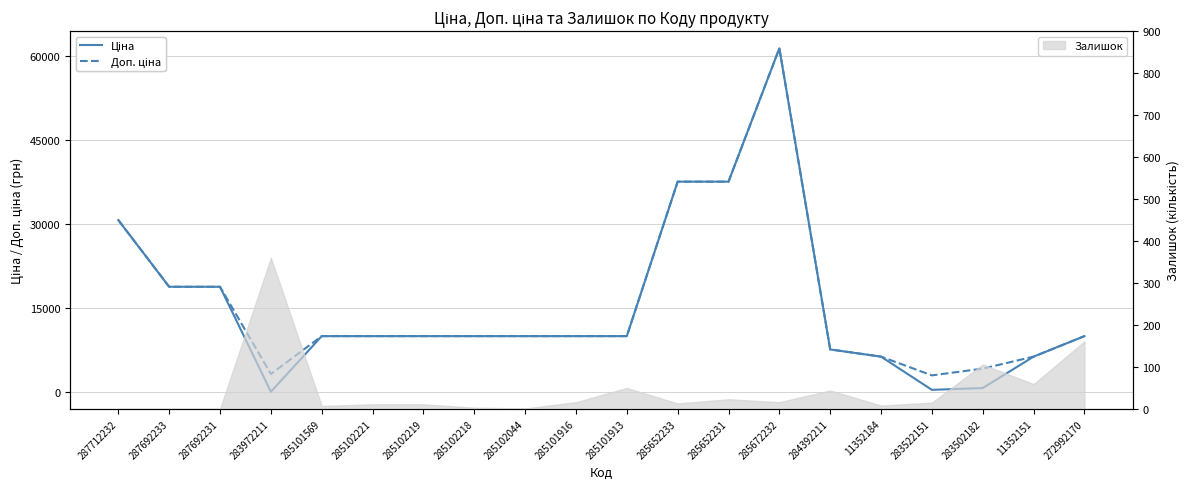

How many interior local peaks does the Доп. ціна series have?

1